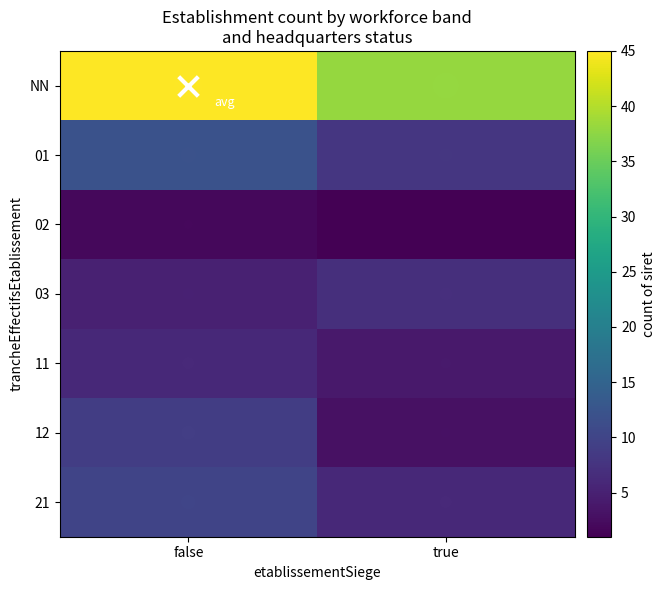

Which series has the largest total across all categories?

NN